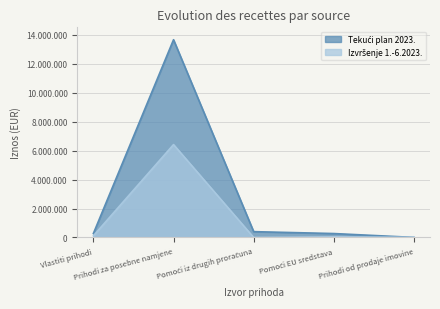

List the series in order of their peak value, highest first.

Tekući plan 2023., Izvršenje 1.-6.2023.